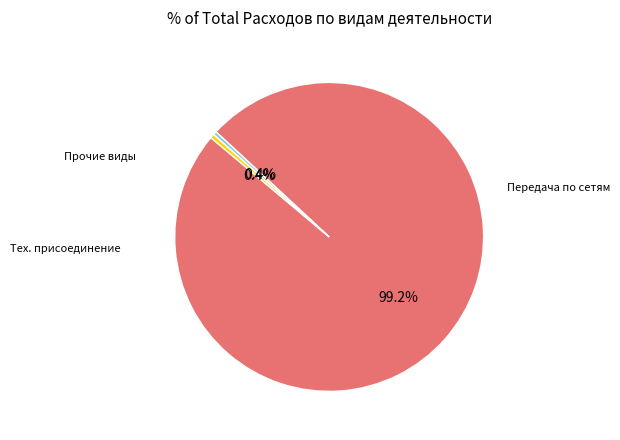

Is there a majority slice in this chart?

Yes